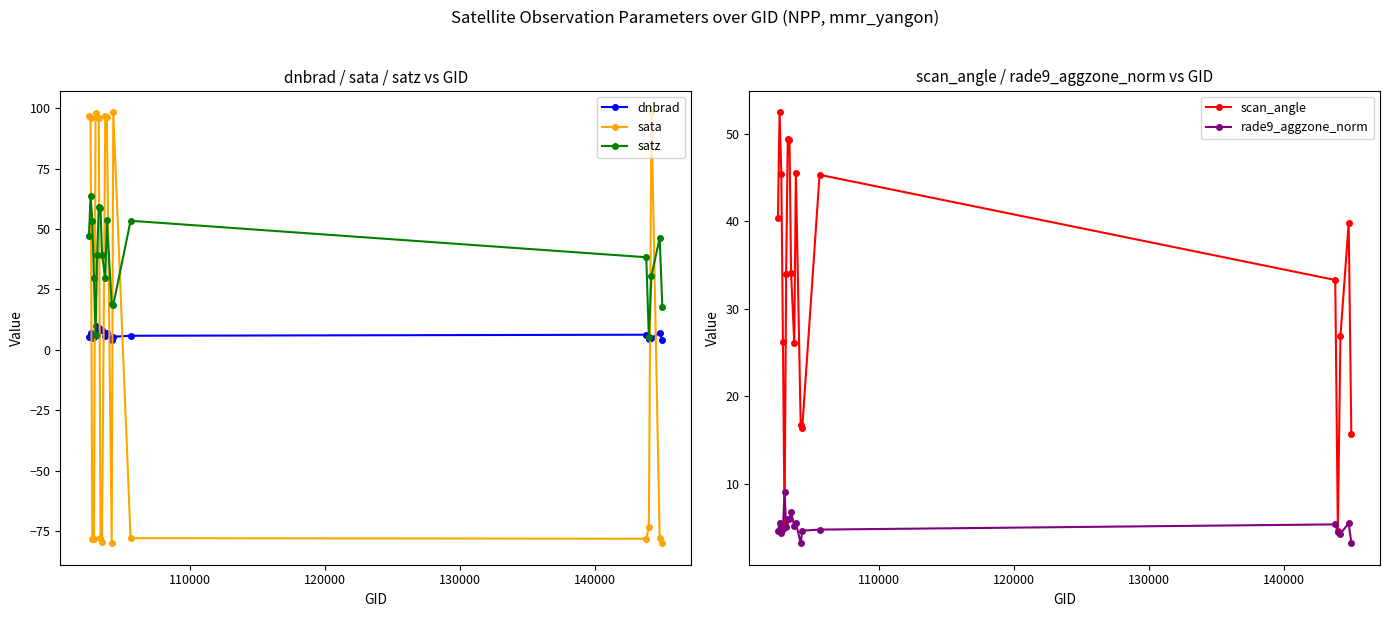

What is the sum of all satz values?

709.0